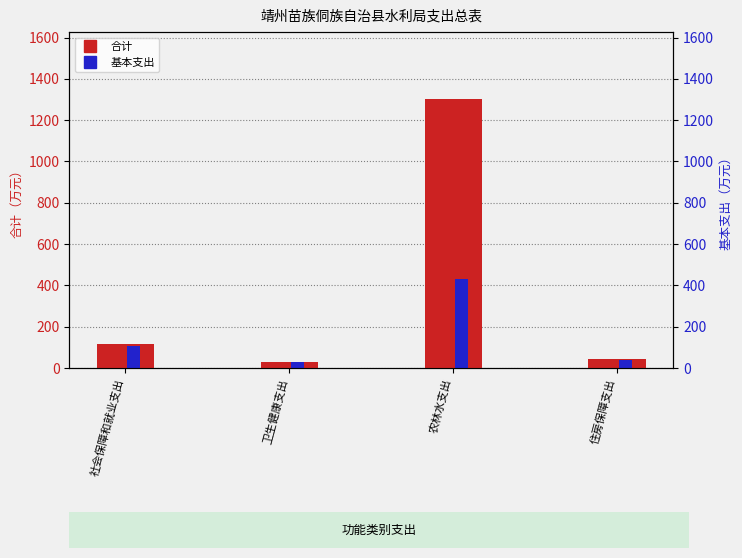

Which series has the largest range (max minus min)?

合计